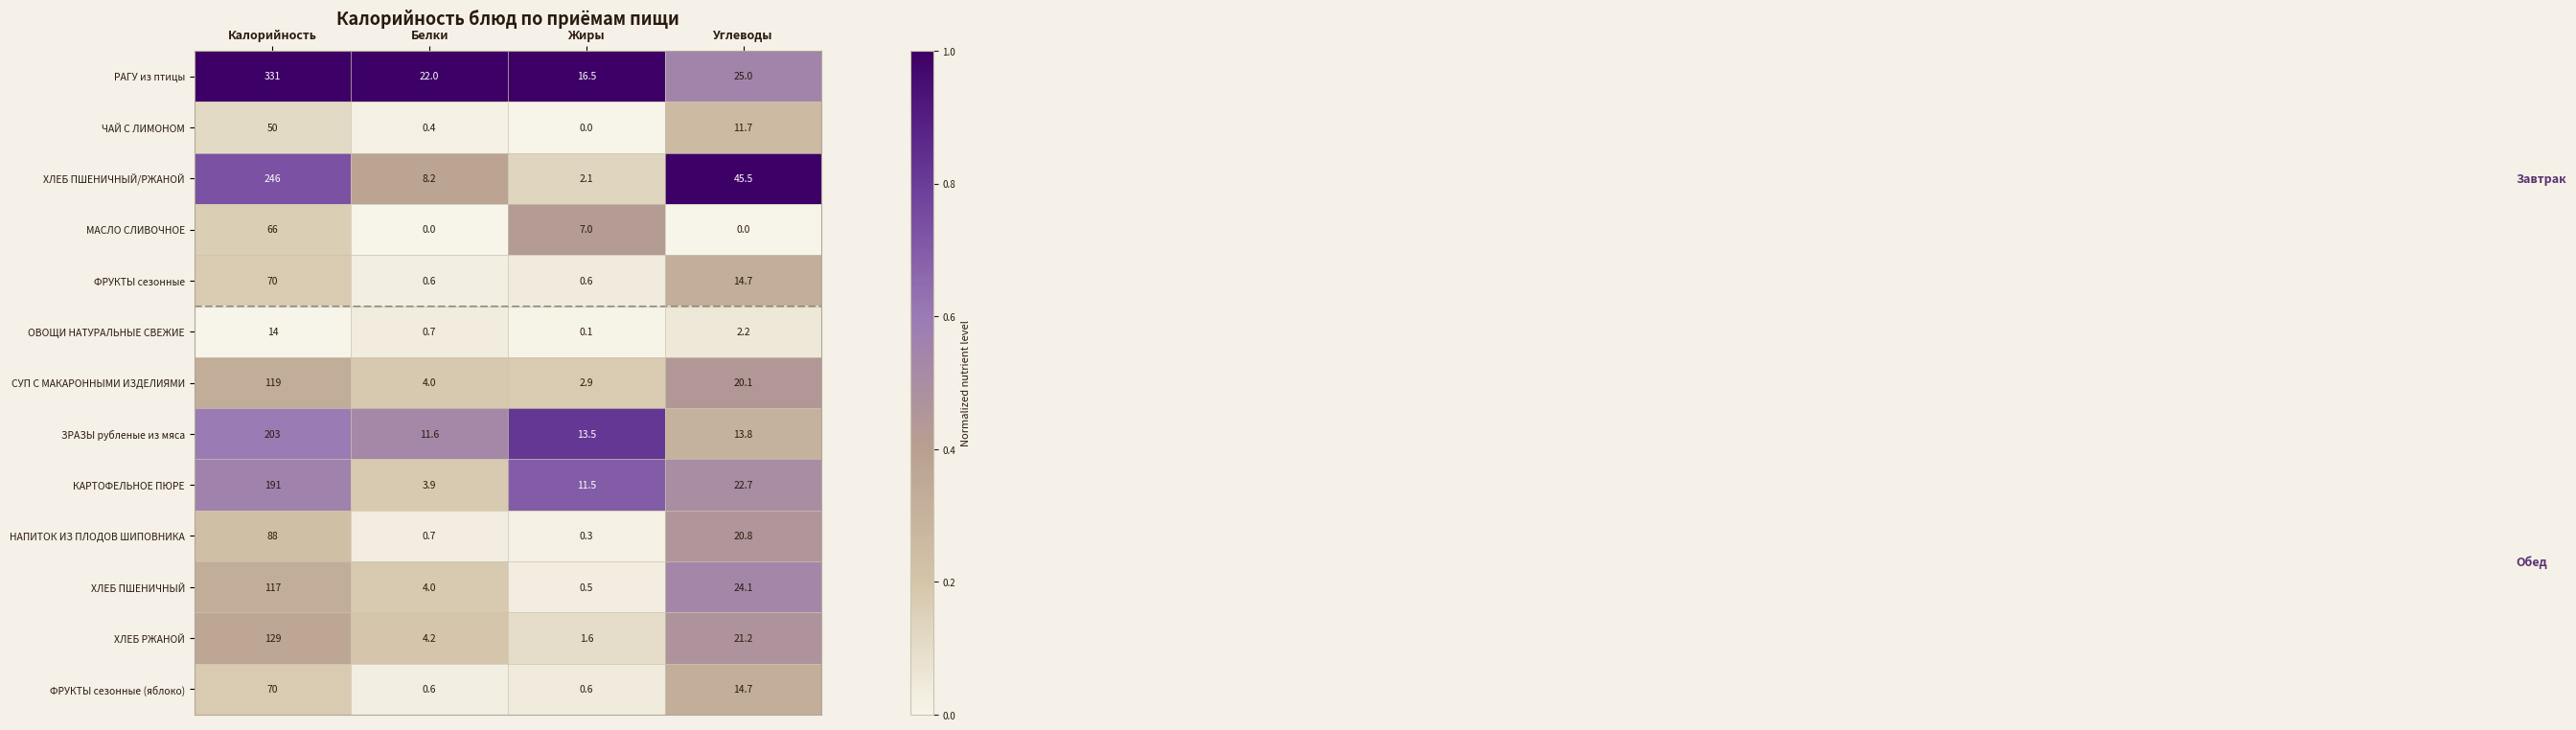

The value of СУП С МАКАРОННЫМИ ИЗДЕЛИЯМИ at Калорийность is 203.5. True or false?

False